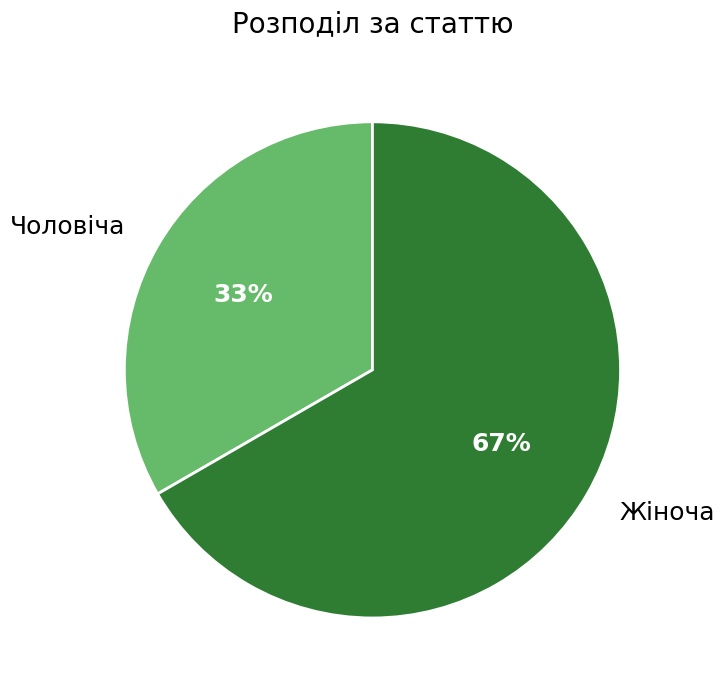

Between Чоловіча and Жіноча, which is larger?

Жіноча